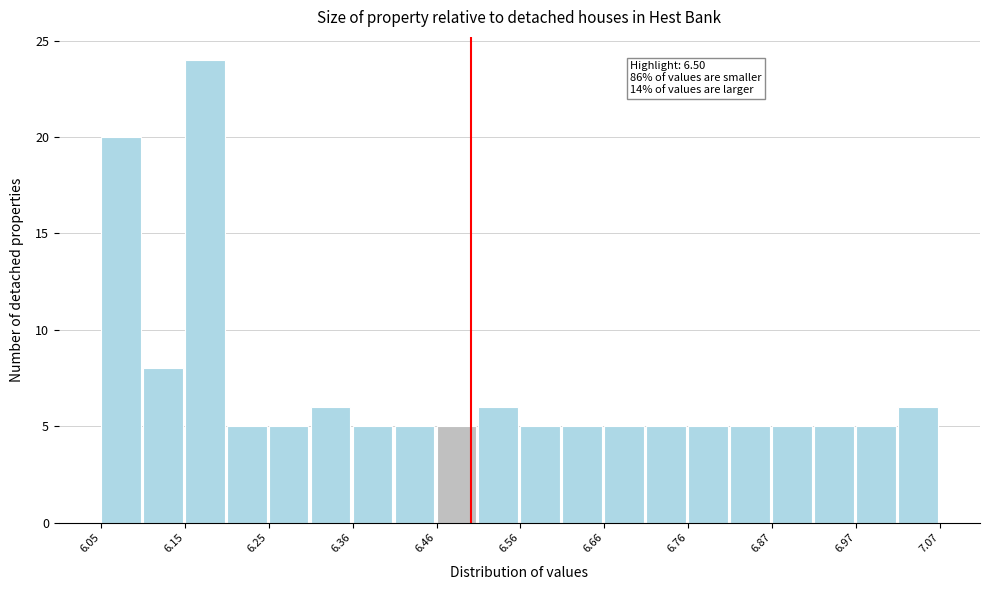

Read against the x-axis, roughly where is the centre of the tallest bar?

6.18